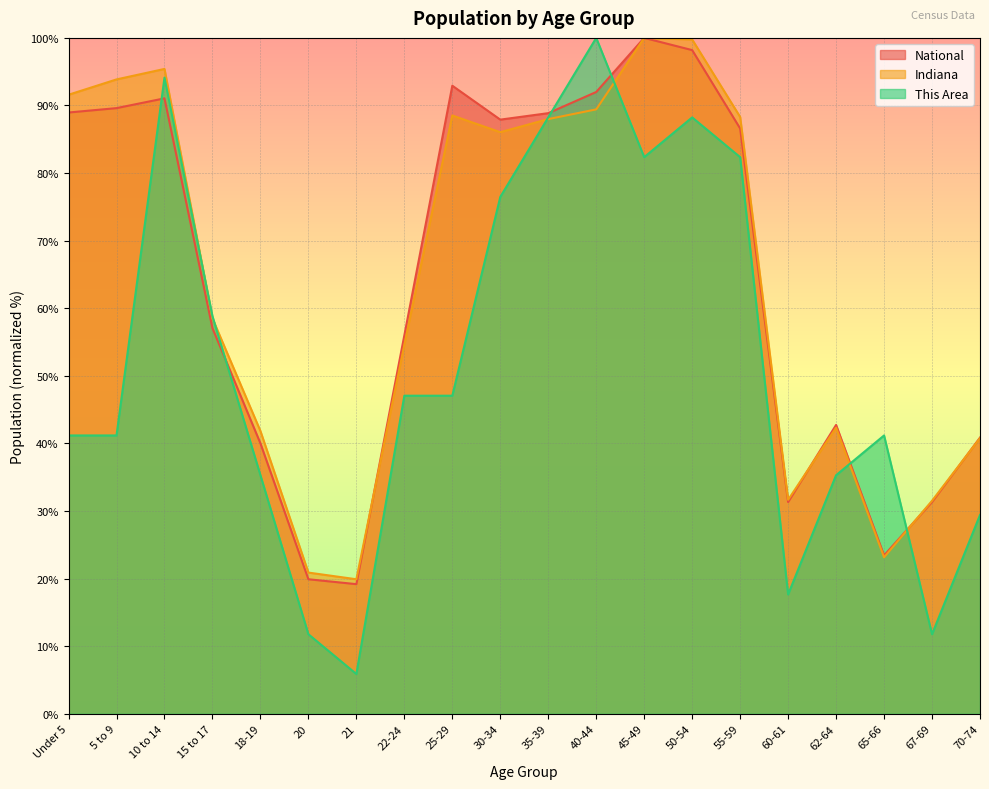

Where is the first local minimum for This Area?

21